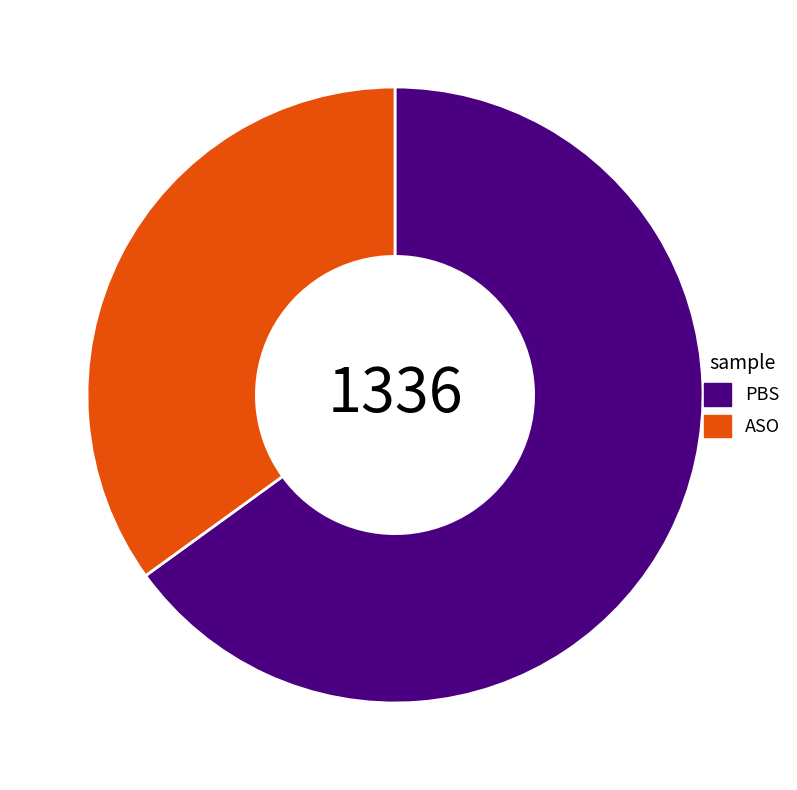

True or false: PBS accounts for 65% of the total.

True